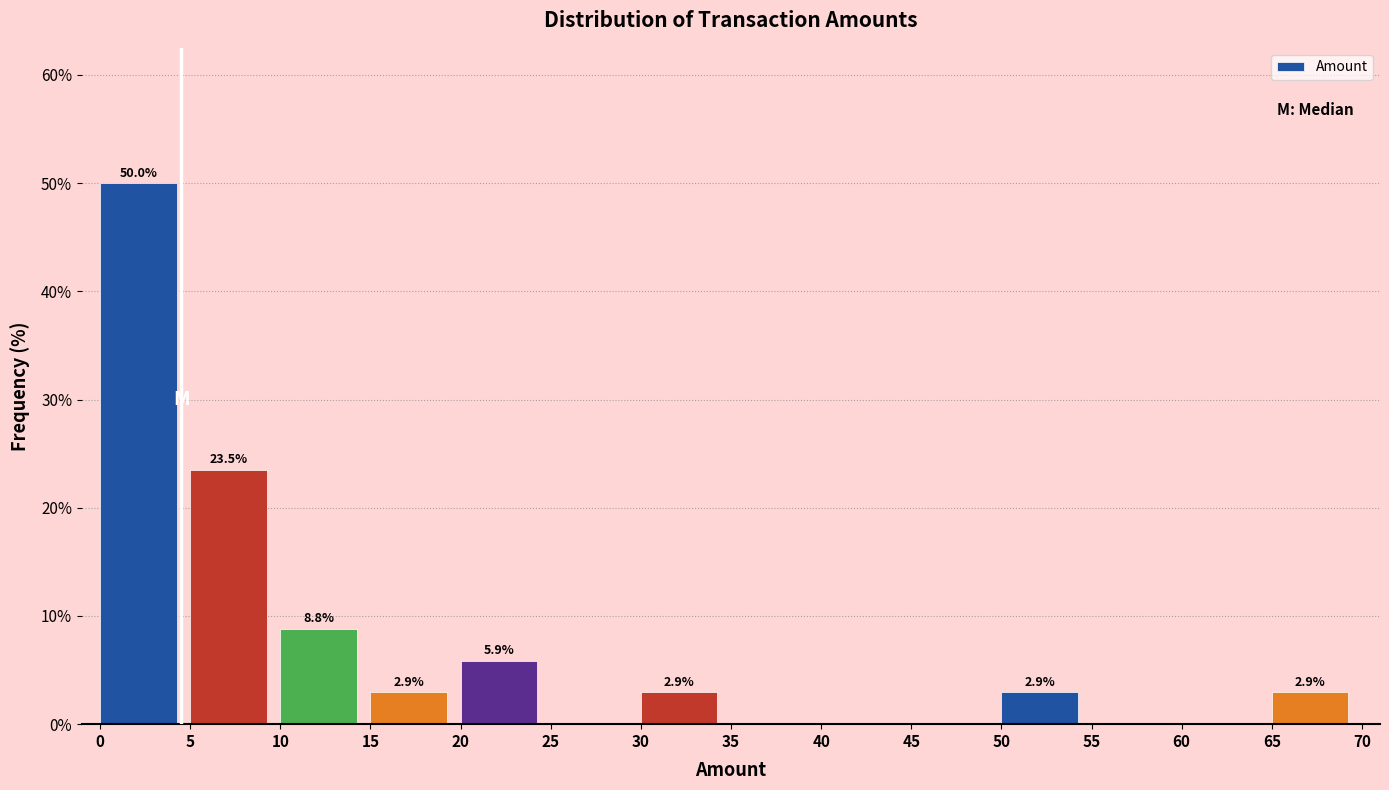

Over which range of the x-axis is the bar tallest?

0 to 5